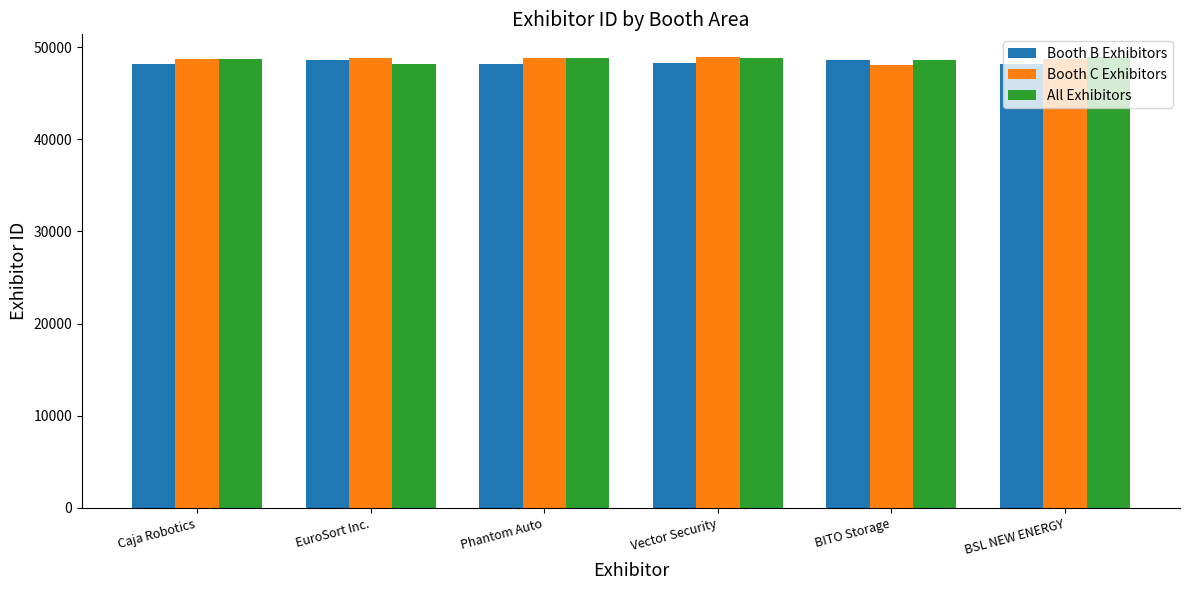

The Booth C Exhibitors series shows 21829 at BITO Storage. True or false?

False